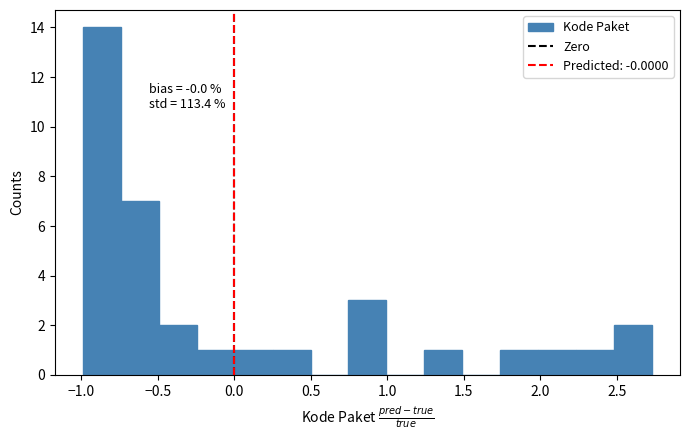

Which range on the x-axis has the tallest bar?

-1.00 to -0.75